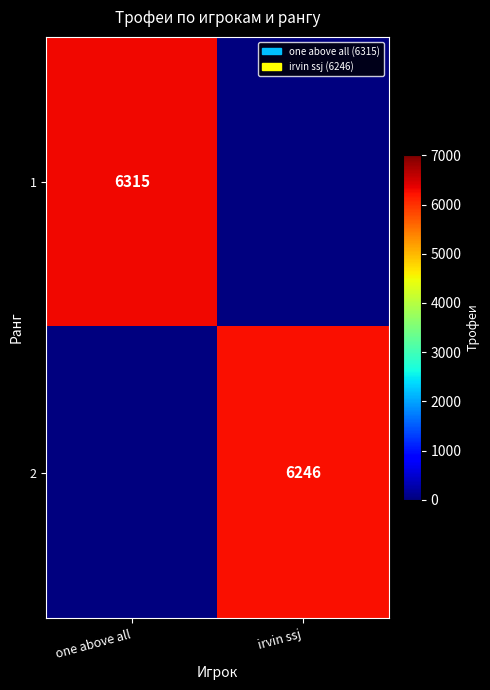

The 1 series shows 10098 at one above all. True or false?

False